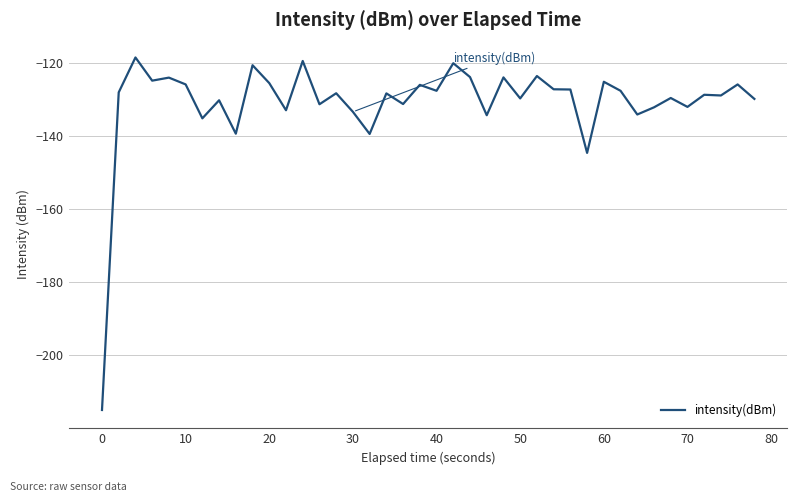

What is the greatest value displayed?

-118.5